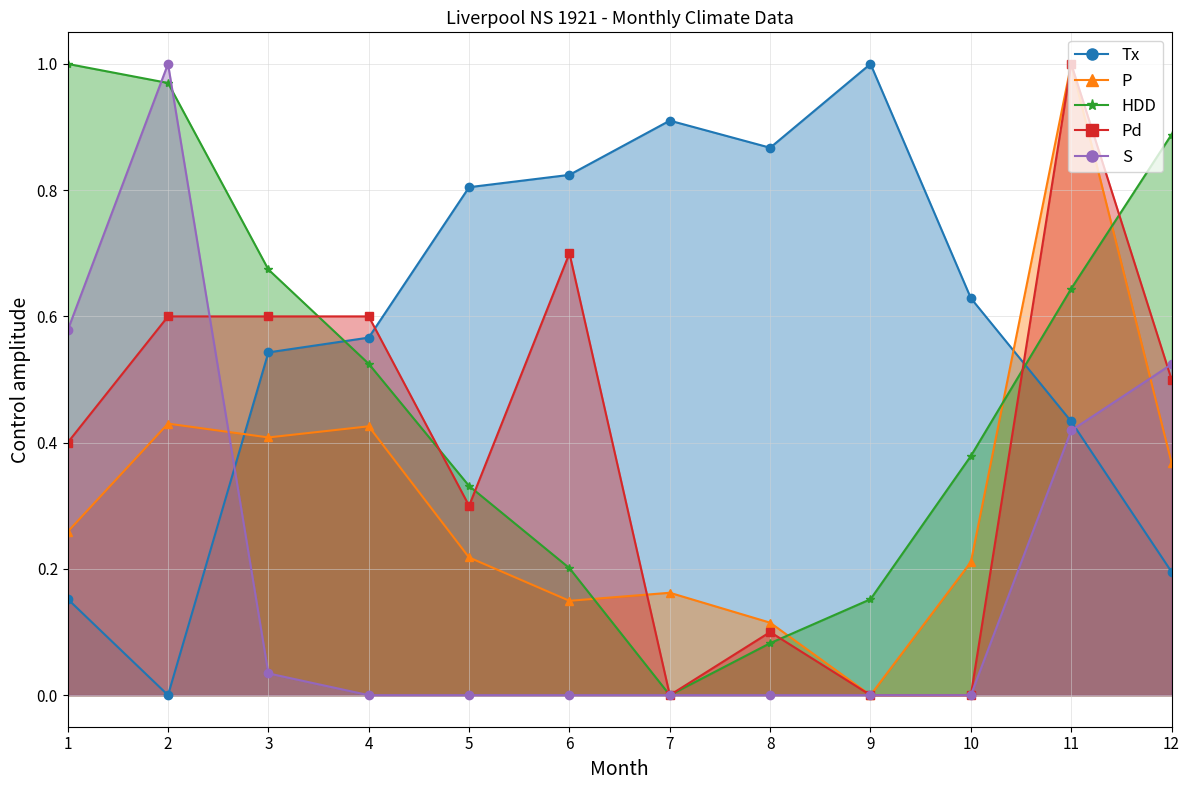

What is the difference between the highest and lowest values at 9?

1.0